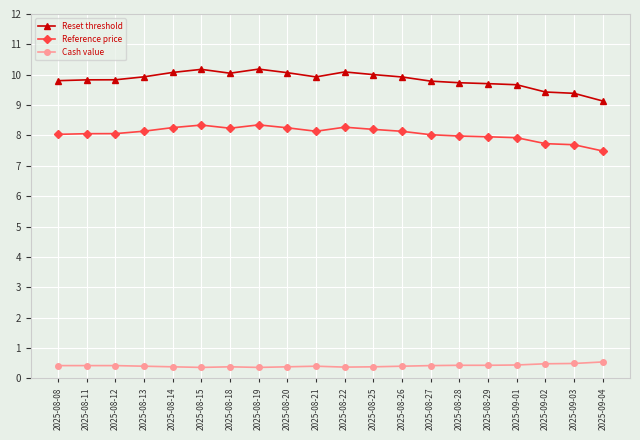

True or false: Reference price has a value of 13.4 at 2025-08-26.

False